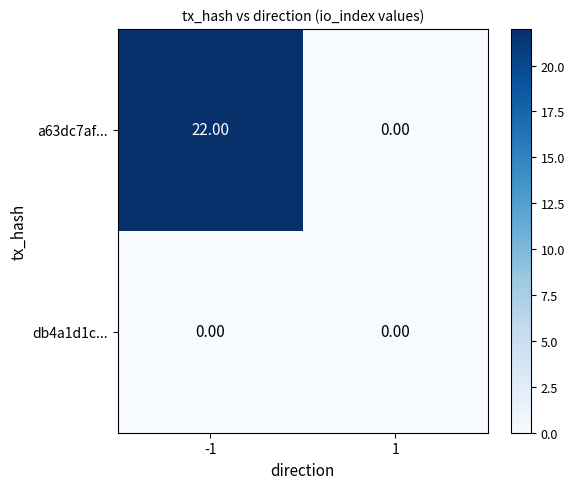

At which category is the sum across all series the highest?

-1